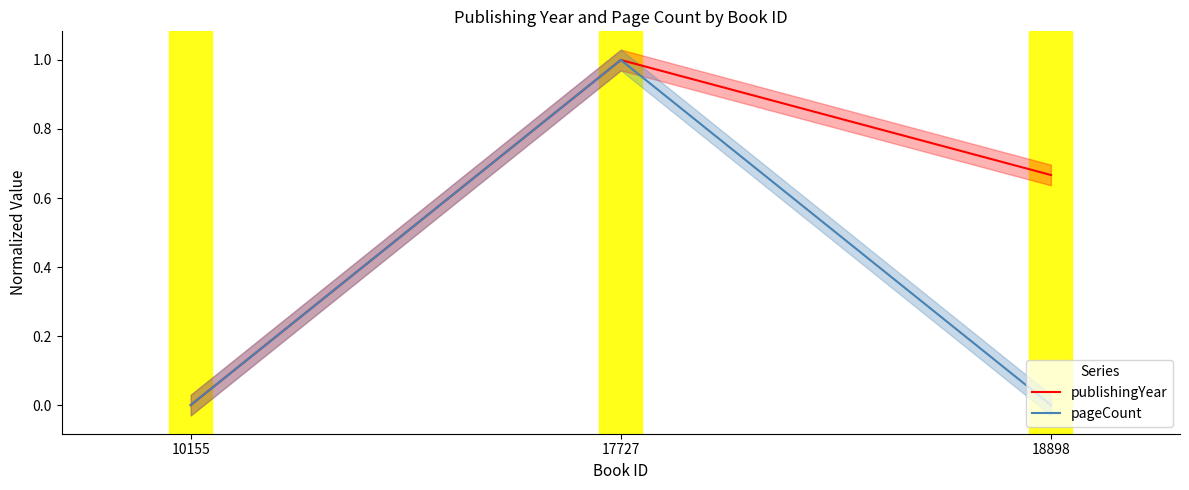

Reading left to right, list all the values displayed in this chart.

publishingYear: 10155=0.0	17727=1.0	18898=0.7
pageCount: 10155=0.0	17727=1.0	18898=0.0